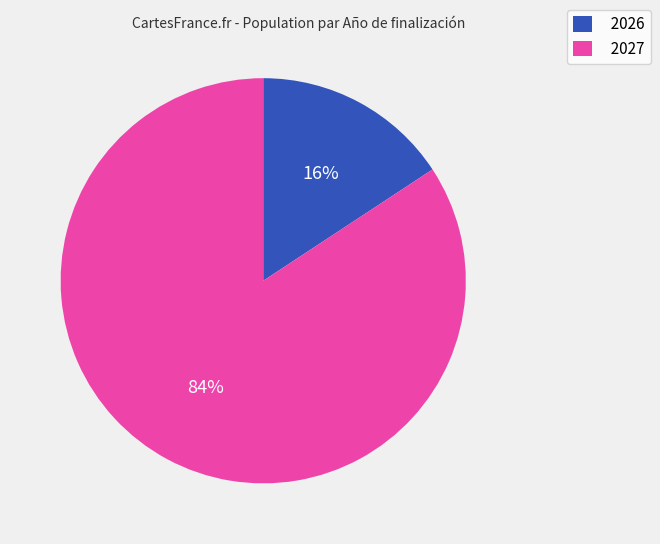

How many segments does this pie chart have?

2